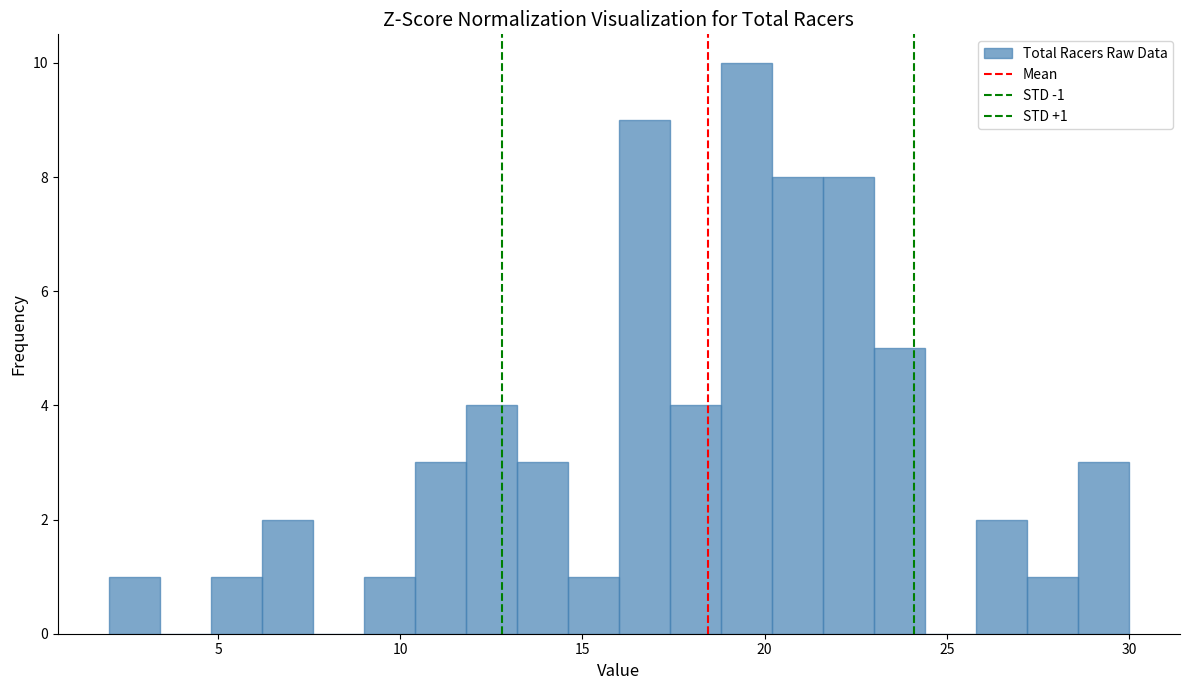

Around what value on the x-axis is the tallest bar? Give the approximate position of its centre, as read against the axis.

19.5